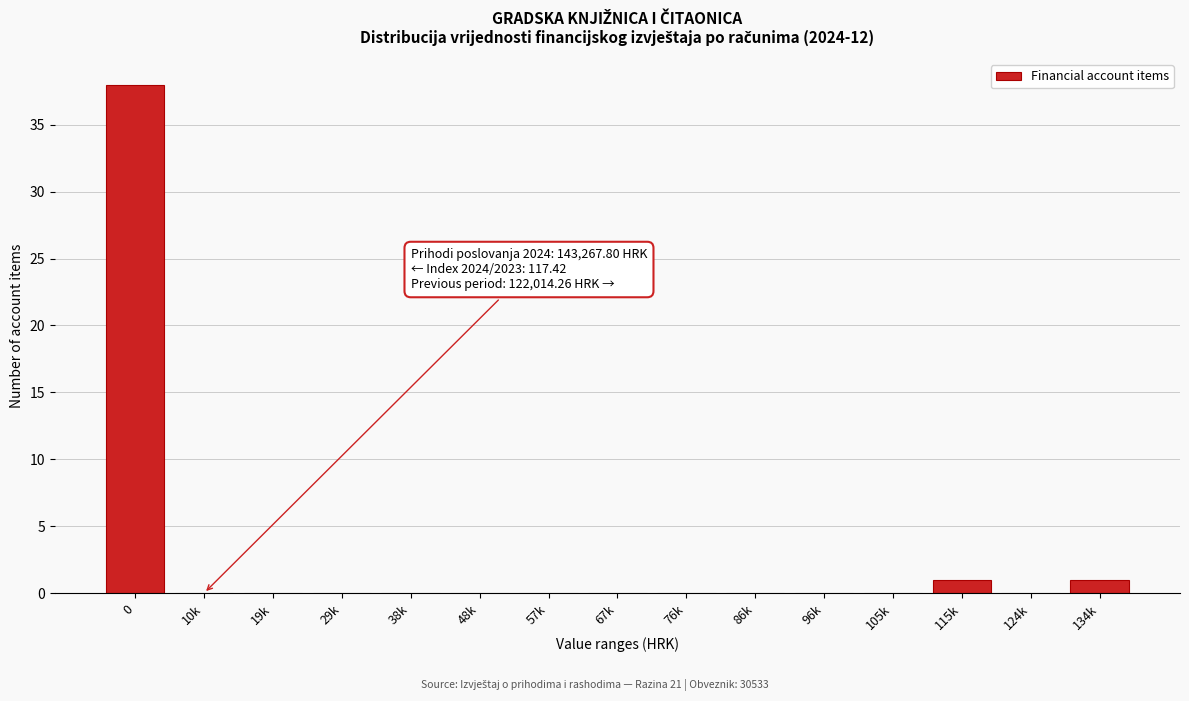

Reading left to right, what are all the values shown in this chart?

0=38	10k=0	19k=0	29k=0	38k=0	48k=0	57k=0	67k=0	76k=0	86k=0	96k=0	105k=0	115k=1	124k=0	134k=1